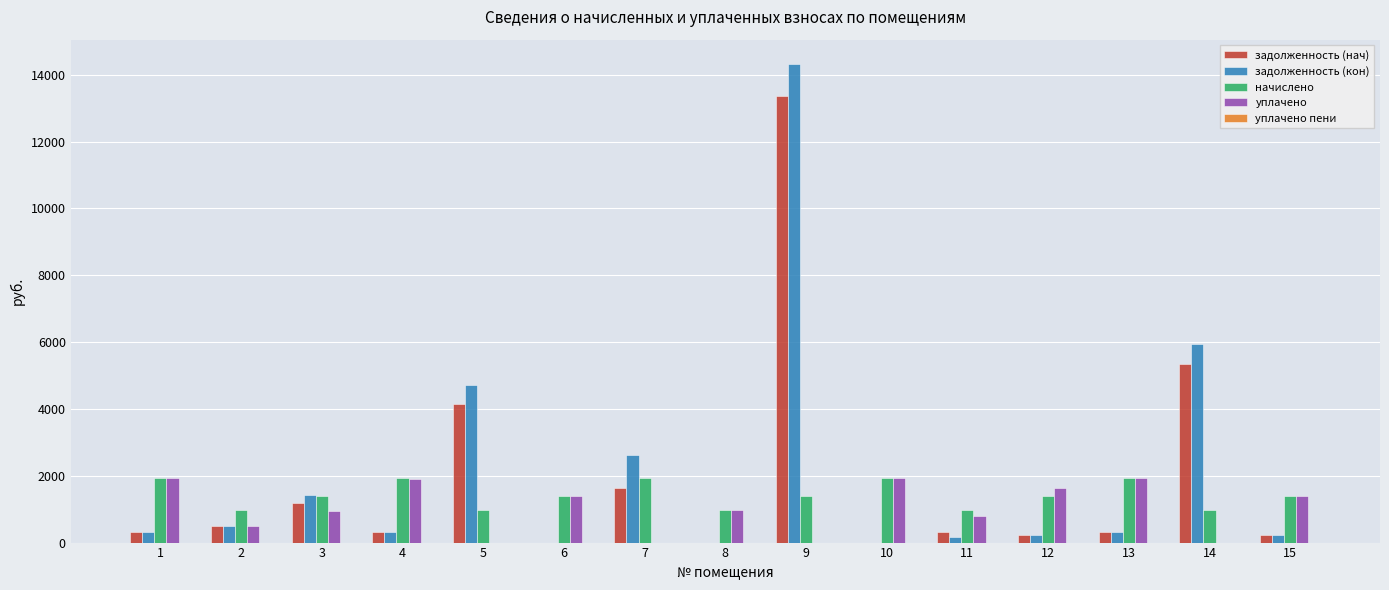

The value of начислено at 2 is 1488.5. True or false?

False